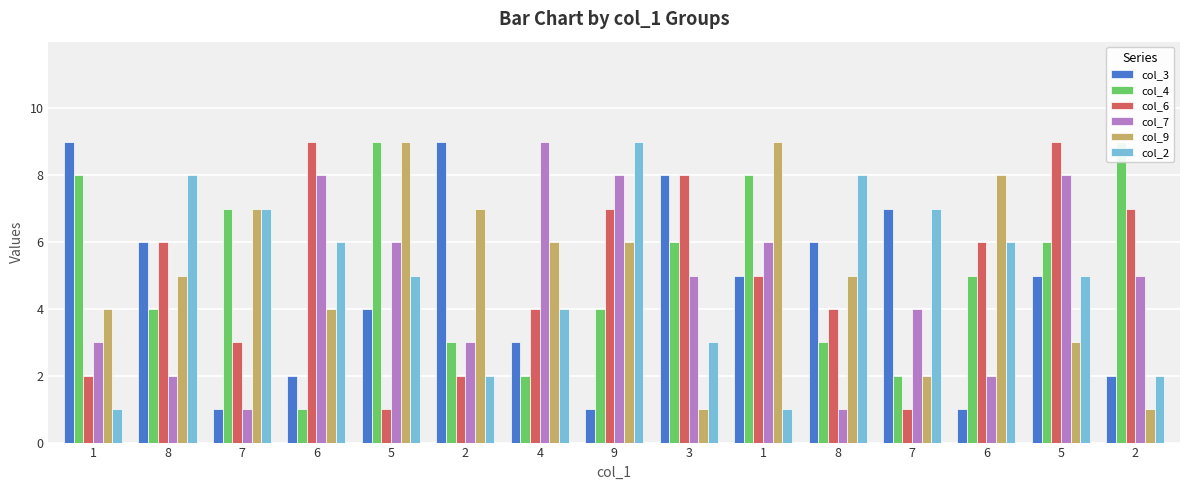

What is the label of the 9th bar from the right?

4